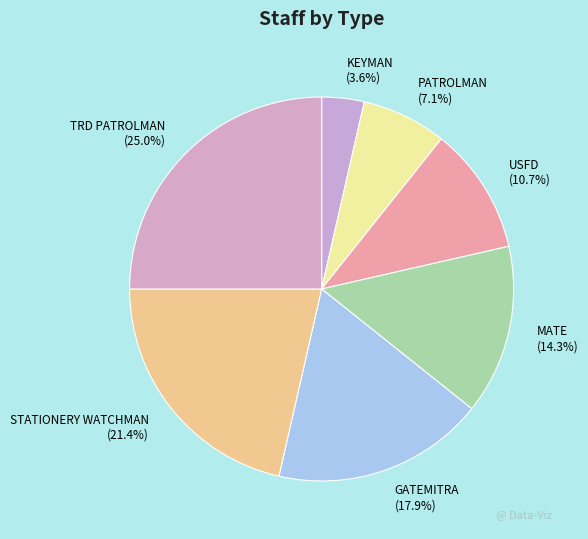

To the nearest percent, what is the difference between the largest and smallest slice percentages?

21%